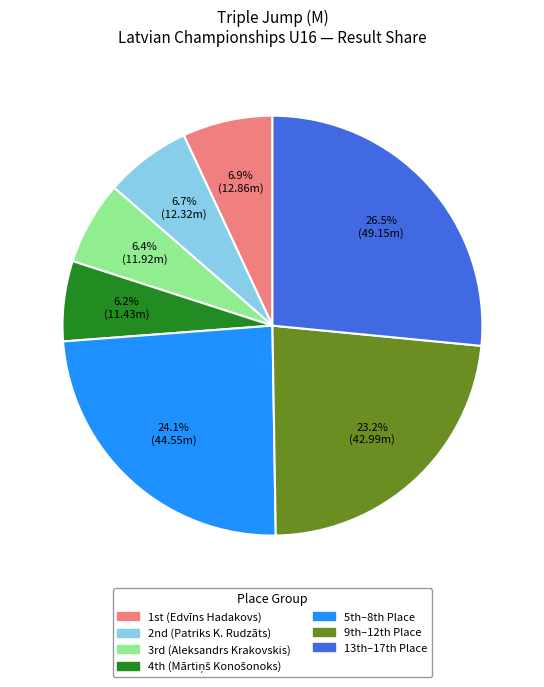

Does any single category account for the majority?

No